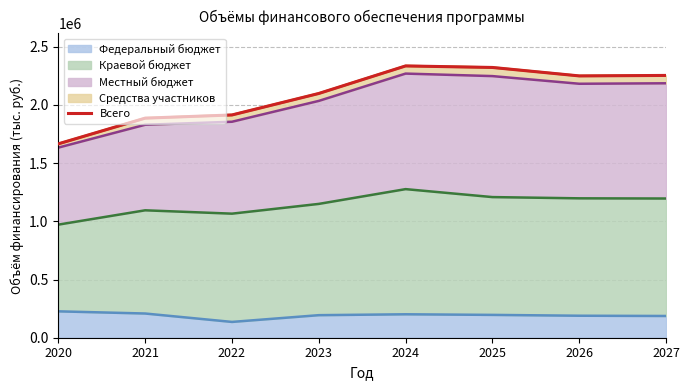

Reading right to left, what are all the values shown in this chart?

2252776.8	2248705.8	2321228.2	2334392.5	2097837.1	1913266.6	1885897.8	1665242.3